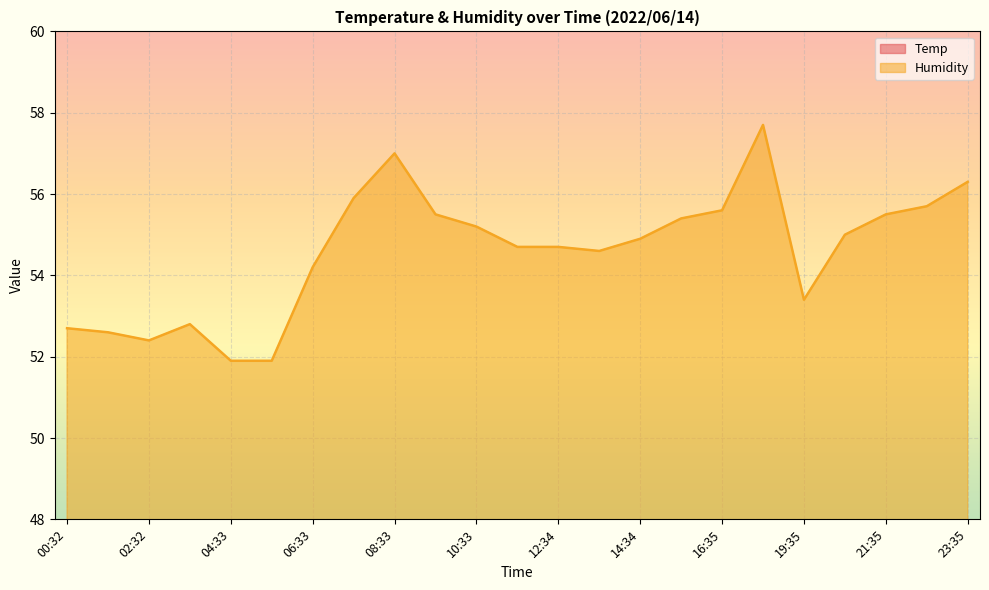

Is it true that Temp equals 31.1 at 12:34?

False